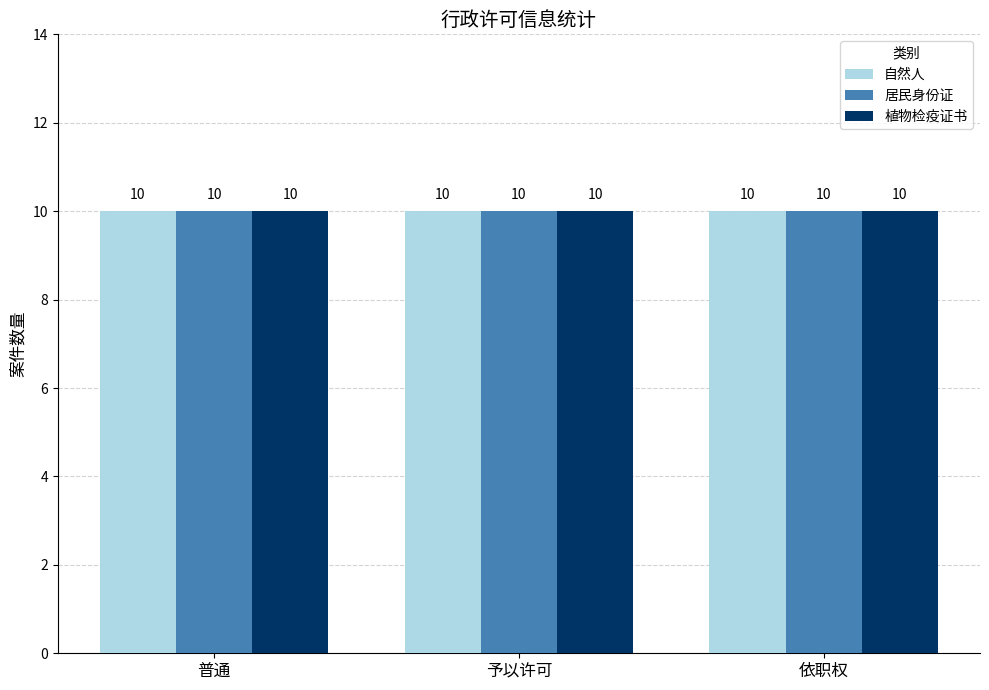

Rank the series by their maximum value, from lowest to highest.

自然人, 居民身份证, 植物检疫证书